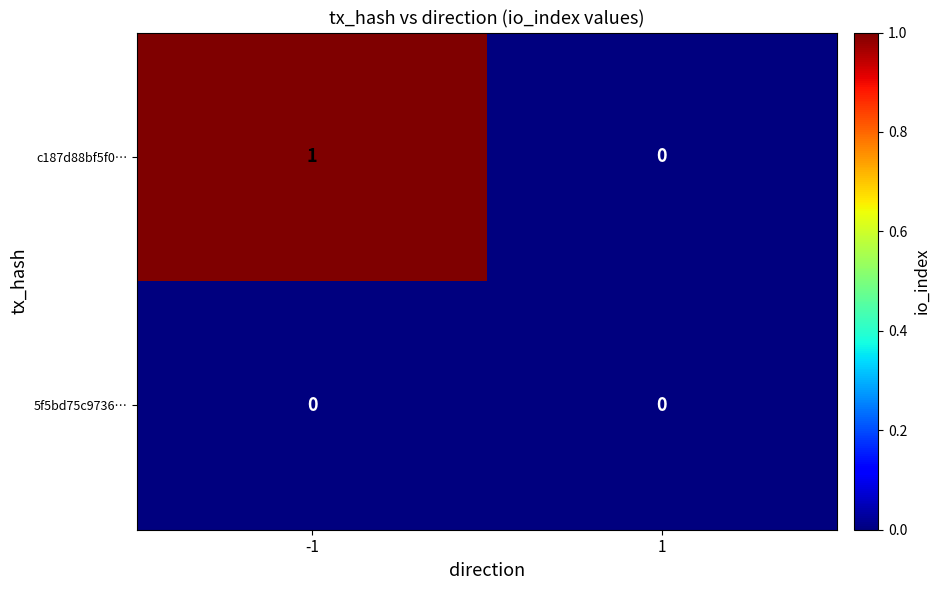

Rank the series by their maximum value, from lowest to highest.

5f5bd75c9736…, c187d88bf5f0…